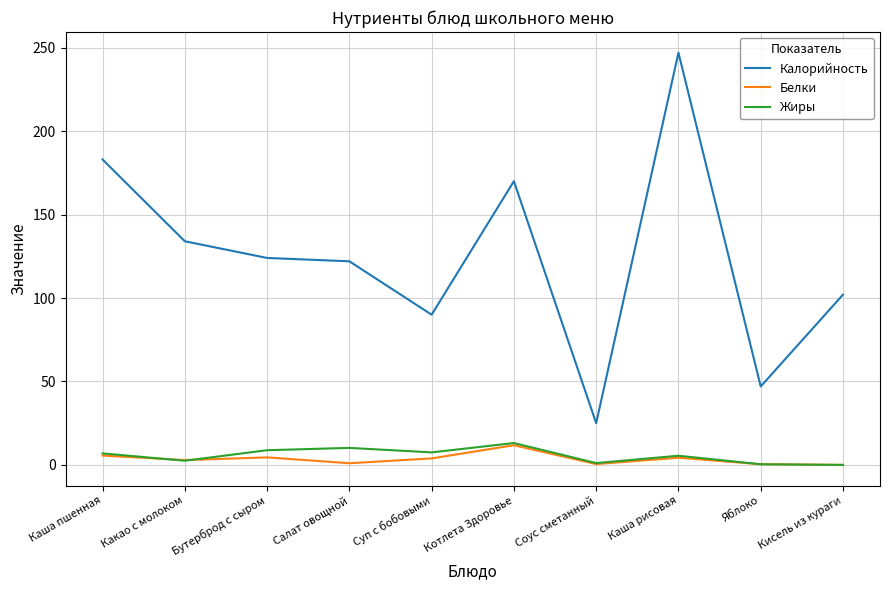

The value of Калорийность at Салат овощной is 56.6. True or false?

False